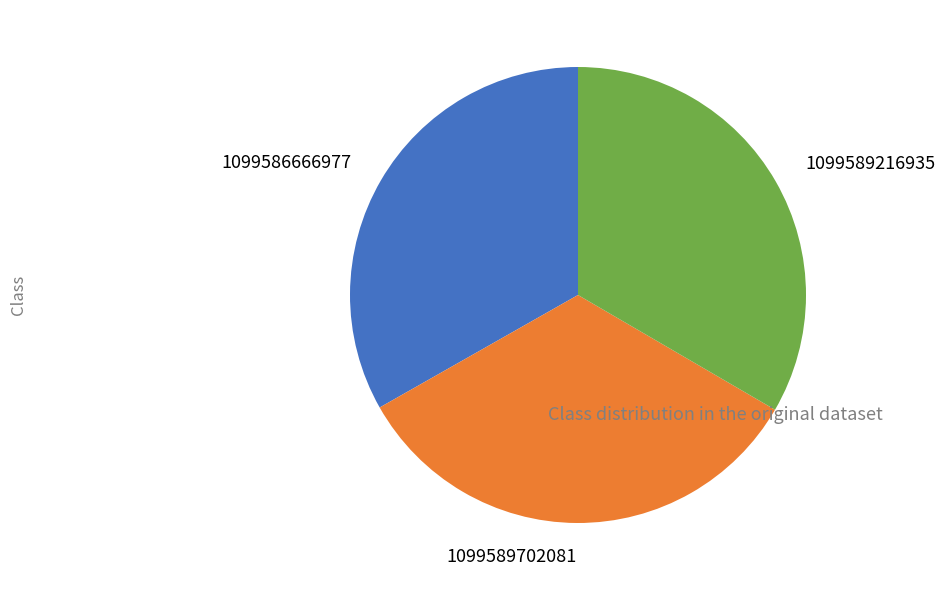

Is there a majority slice in this chart?

No